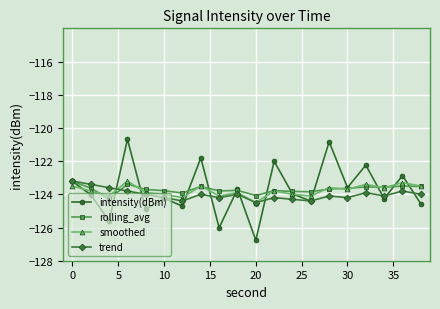

What is the value of the rolling_avg point at the 11th from the left?

-124.1